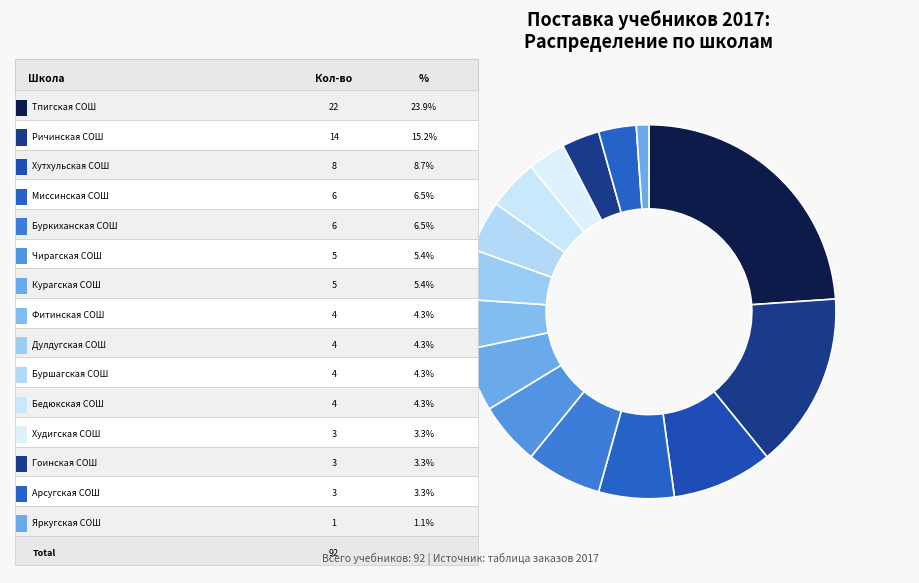

Rank the categories by value from highest to lowest.

МКОУ Тпигская СОШ, МКОУ Ричинская СОШ, МКОУ Хутхульская СОШ, МКОУ Буркиханская СОШ, МКОУ Миссинская СОШ, МКОУ Курагская СОШ, МКОУ Чирагская СОШ, МКОУ Бедюкская СОШ, МКОУ Буршагская СОШ, МКОУ Дулдугская СОШ, МКОУ Фитинская СОШ, МКОУ Арсугская СОШ, МКОУ Гоинская СОШ, МКОУ Худигская СОШ, МКОУ Яркугская СОШ